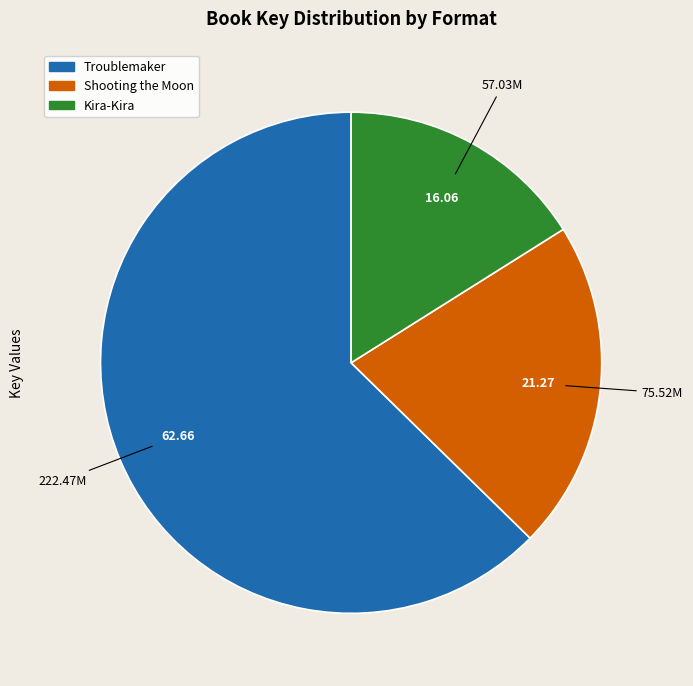

Count the number of slices in the pie.

3